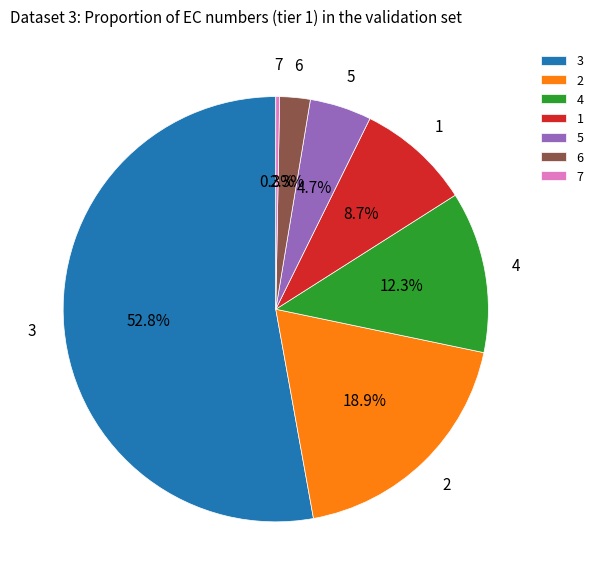

To the nearest percent, what is the difference between the 5 and 1 slice percentages?

4%